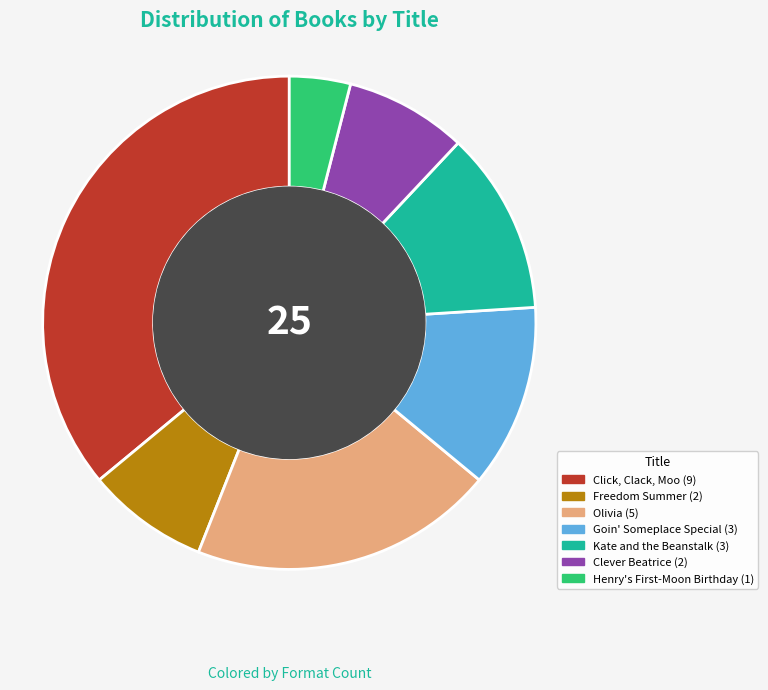

Does Kate and the Beanstalk represent more than half of the total?

No